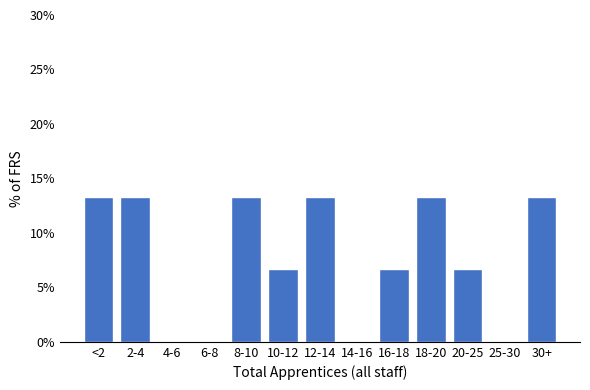

Reading right to left, transcribe all the data shown in this chart.

30+=13.3	25-30=0.0	20-25=6.7	18-20=13.3	16-18=6.7	14-16=0.0	12-14=13.3	10-12=6.7	8-10=13.3	6-8=0.0	4-6=0.0	2-4=13.3	<2=13.3